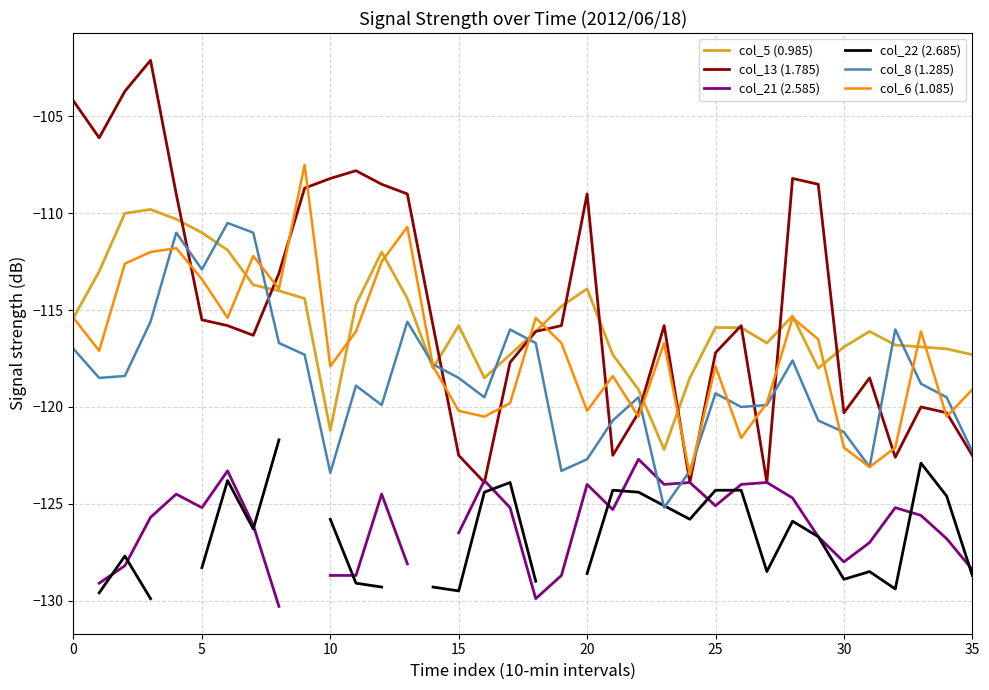

What is the label of the 26th point from the right?

10